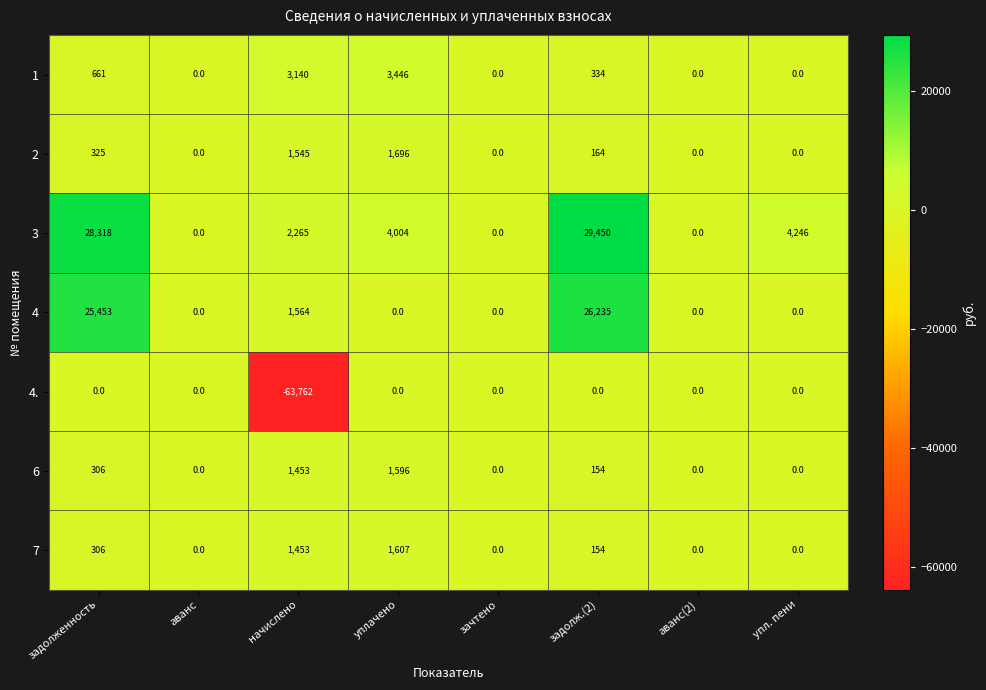

Between начислено and уплачено, which series saw the biggest shift?

4.